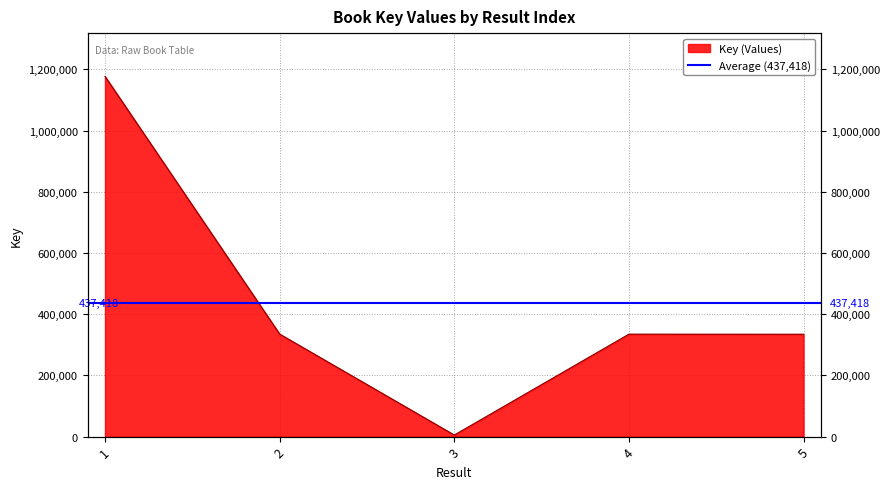

What is the difference between the maximum and minimum values?

1172464